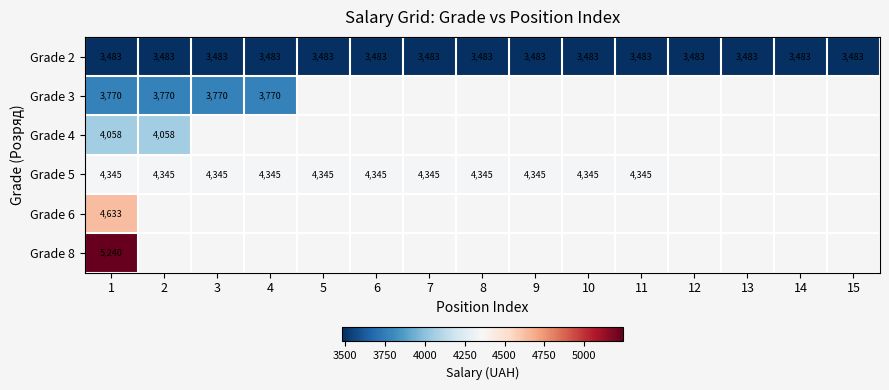

Read the Grade 2 value at 4.

3483